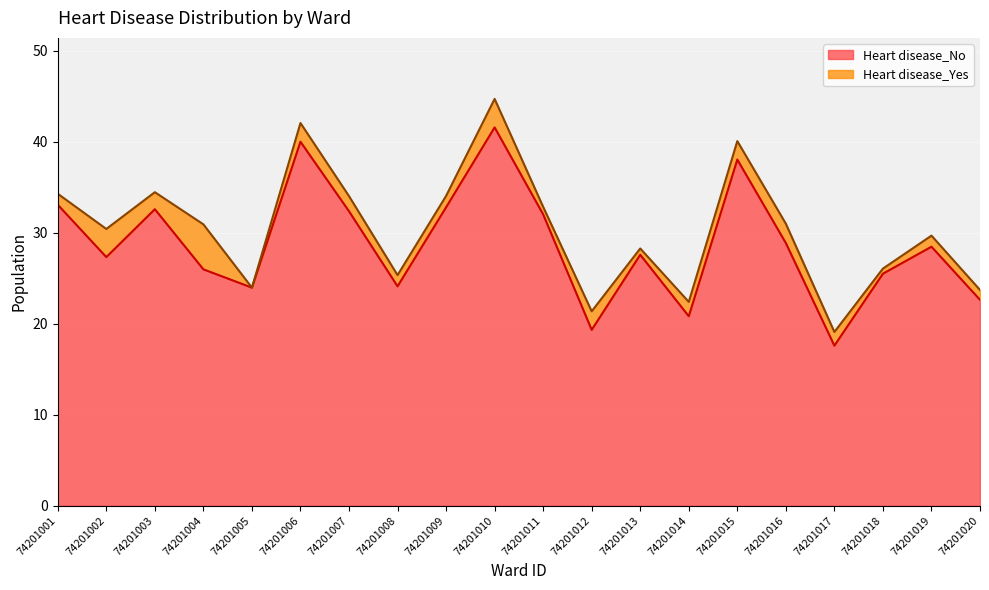

Which label corresponds to the largest value in the chart?

74201010